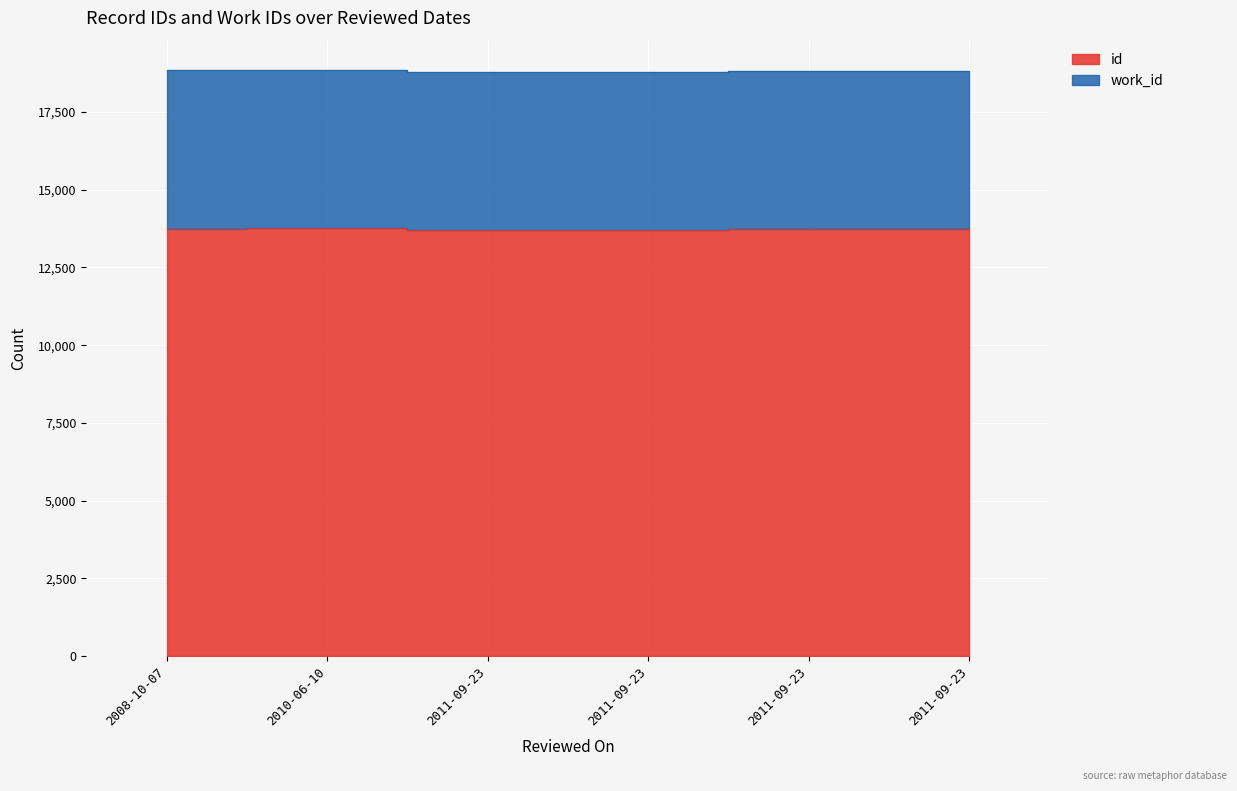

What value does the data have at 2008-10-07, to the nearest 5?

13755